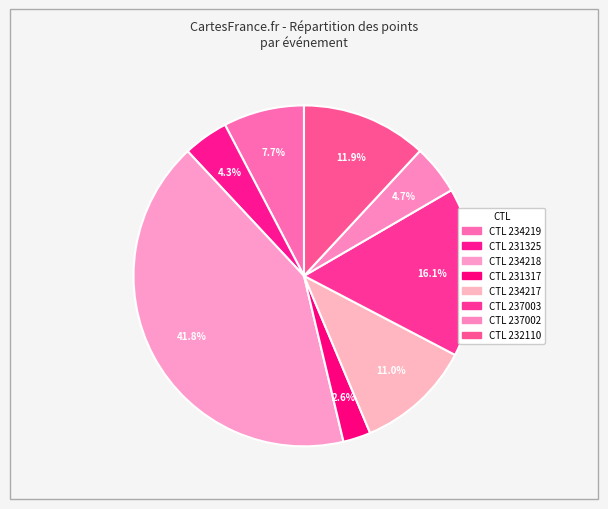

Count the number of slices in the pie.

8